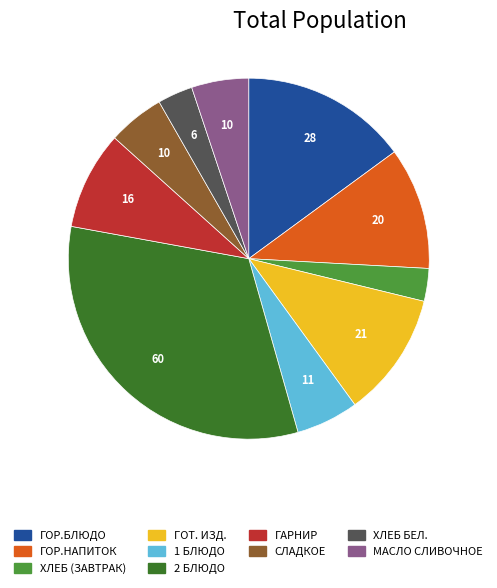

Is there a majority slice in this chart?

No